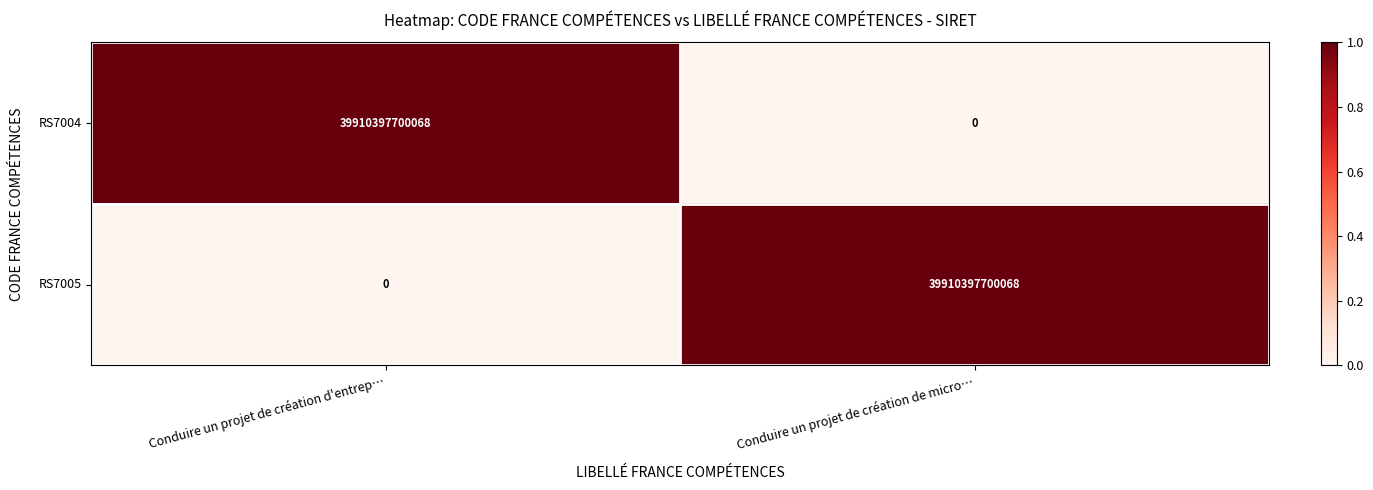

How many data points in RS7004 are less than 39910397700068?

1